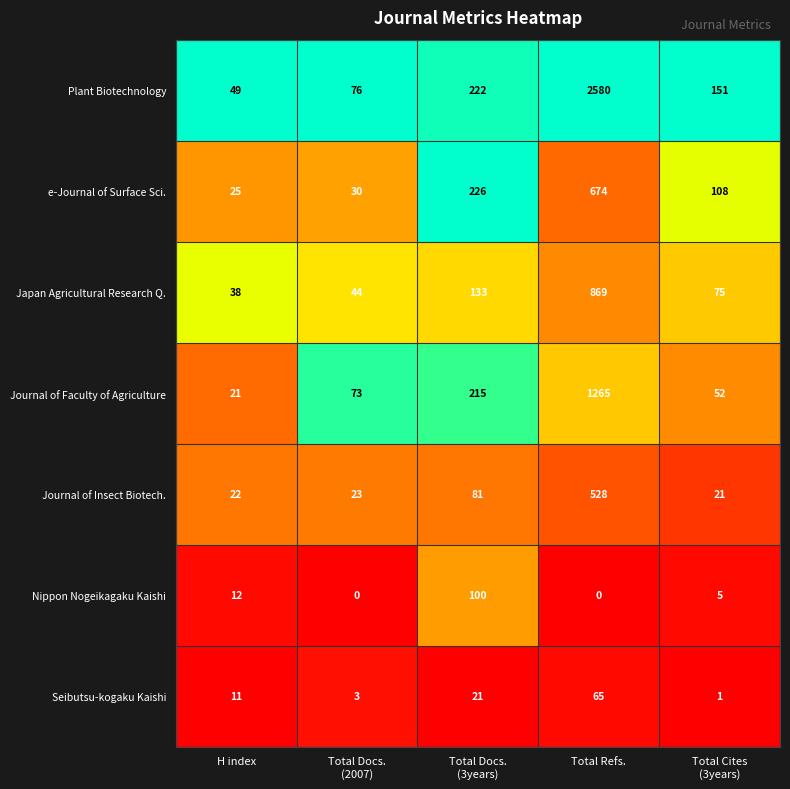

What is the approximate value of Plant Biotechnology at Total Refs.?

2580